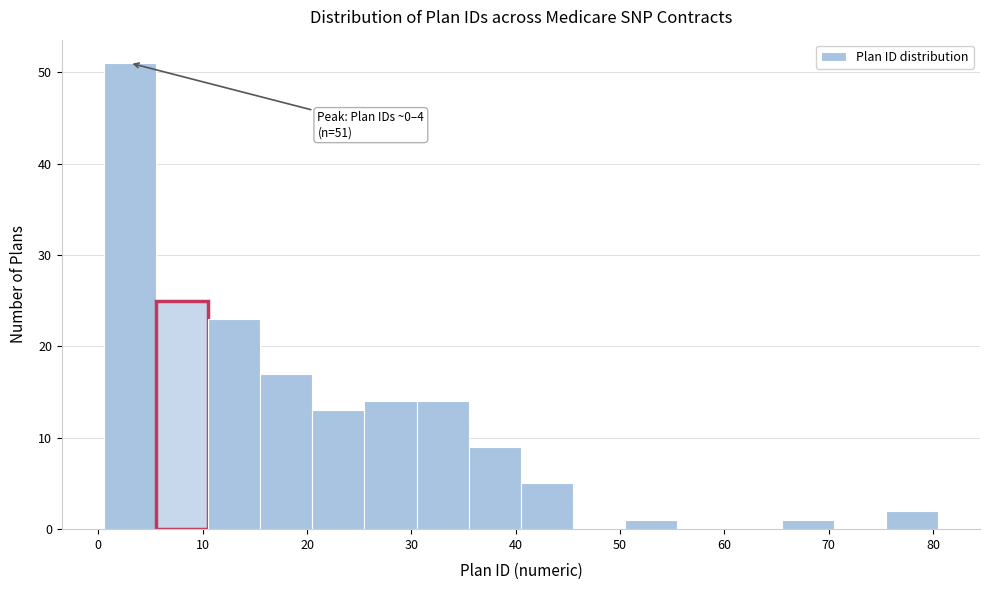

Which range on the x-axis has the tallest bar?

0.5 to 5.5